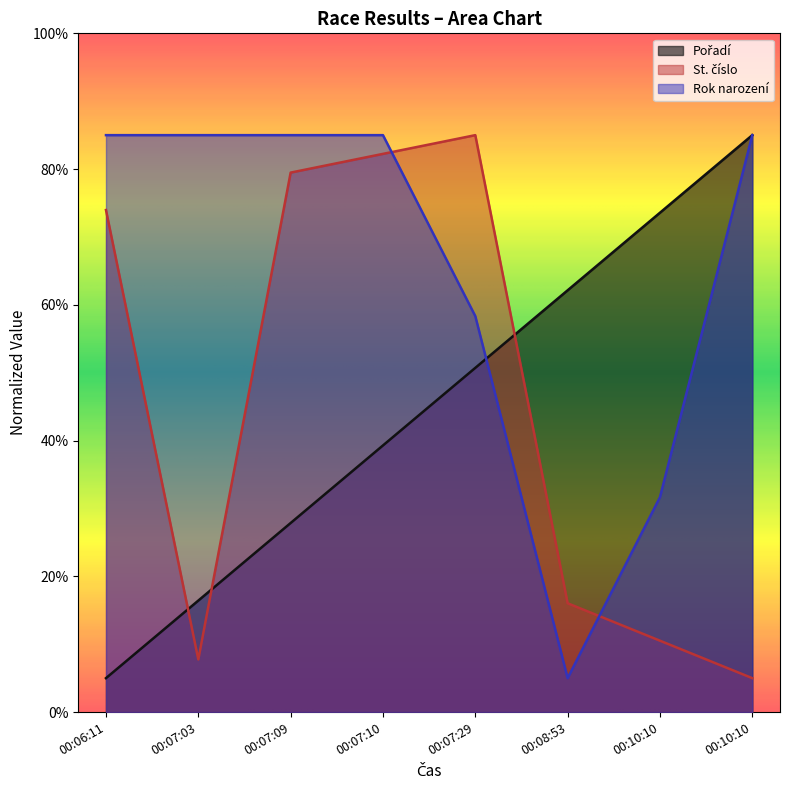

True or false: St. číslo has a value of 82.2 at 00:07:10.

True